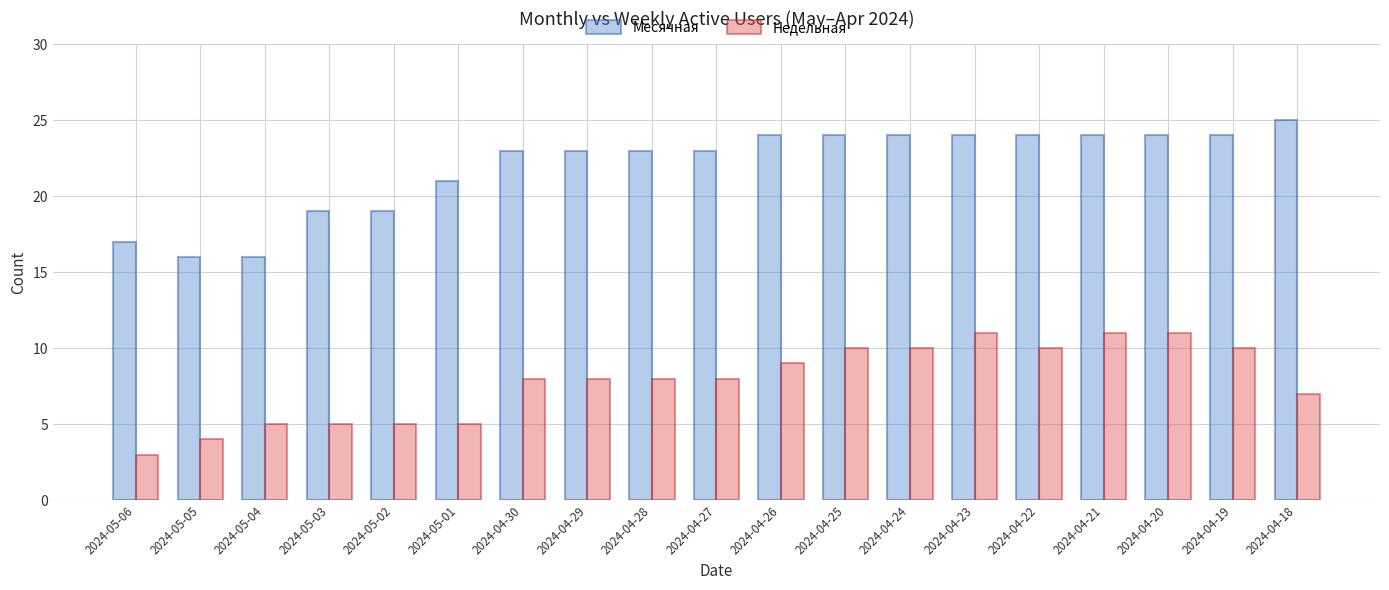

What is the difference between the highest and lowest values at 2024-05-04?

11